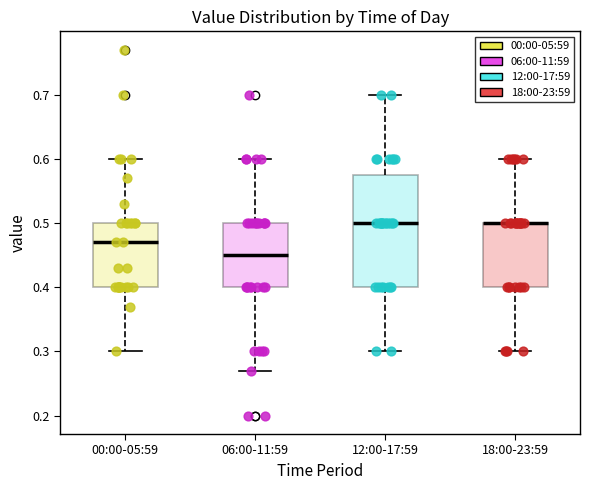

Where is the upper edge of the box for 12:00-17:59 on the y-axis? The values are not printed on the chart, so give them approximately, as read against the axis.

0.58